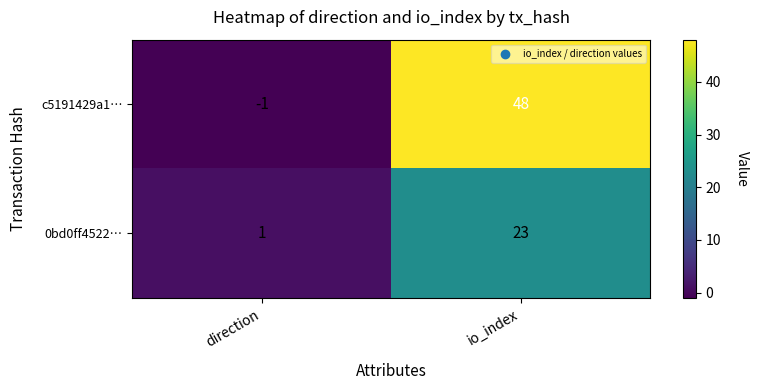

What is the difference between the c5191429a1… values at io_index and direction?

49